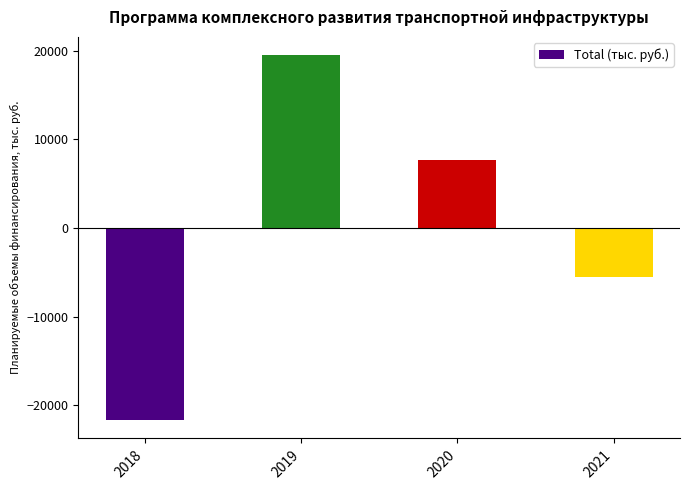

What is the difference between the maximum and minimum values?

41199.0